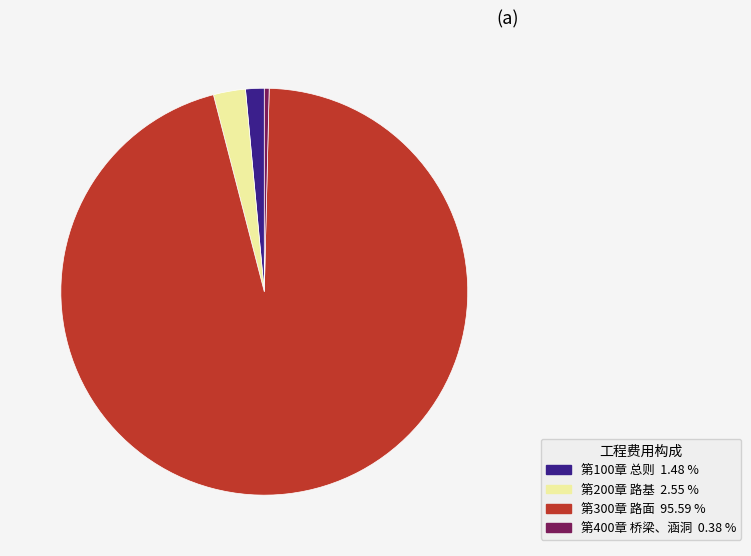

What is the ratio of the value at 第300章 路面 to the value at 第400章 桥梁、涵洞?

249.2